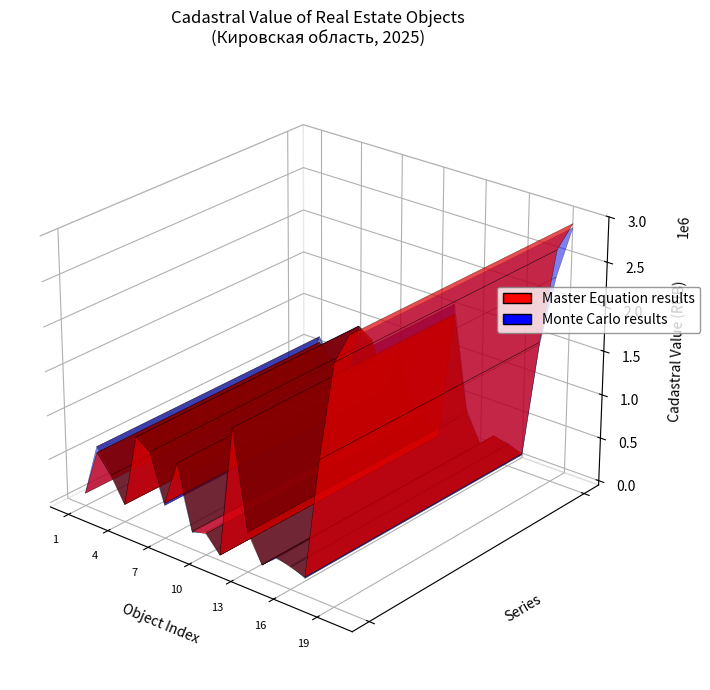

Reading left to right, transcribe all the data shown in this chart.

1=91835.1	2=625127.3	3=424021.2	4=148205.9	5=982659.0	6=873745.3	7=348536.7	8=867719.8	9=154040.8	10=191880.2	11=10345.6	12=1498808.1	13=399400.4	14=92315.9	15=247870.9	16=200803.2	17=154040.8	18=1507393.9	19=2600212.1	20=2939979.0